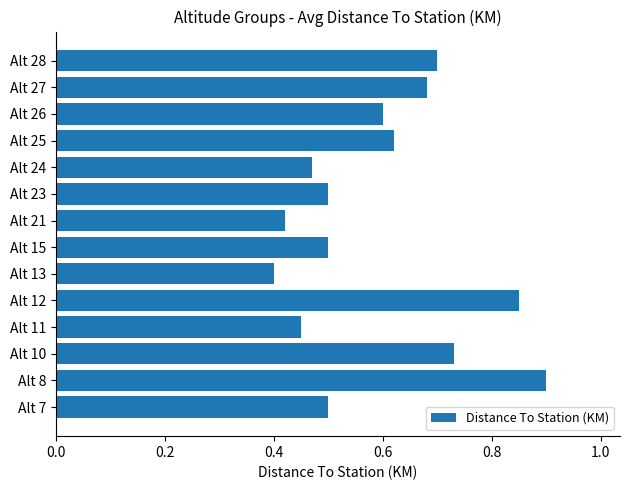

Is it true that the value at Alt 23 is 0.3?

False